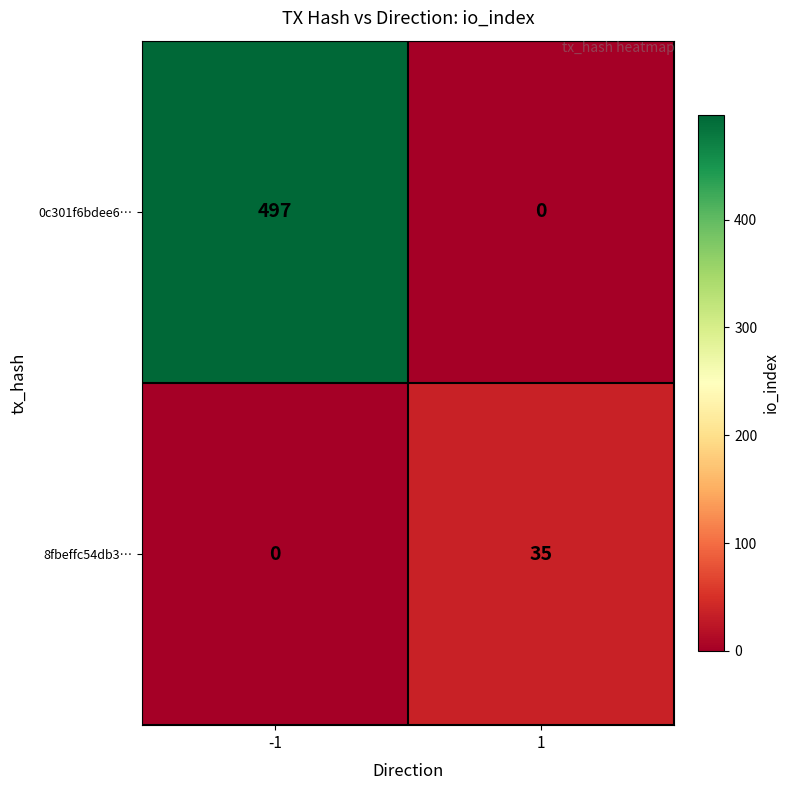

Which series has the largest range (max minus min)?

0c301f6bdee6…